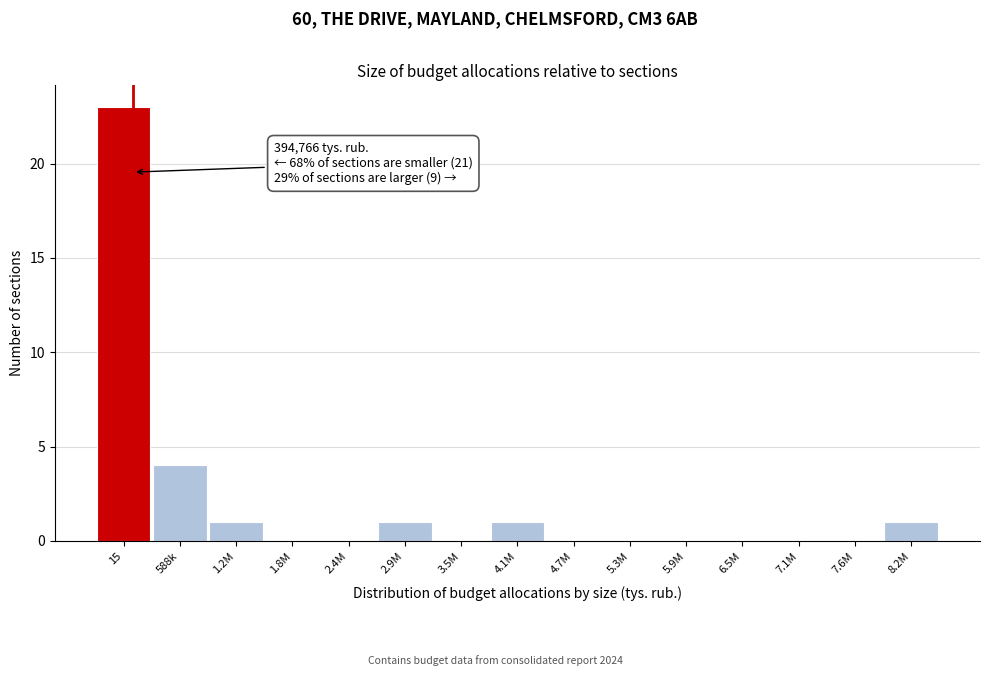

Reading left to right, transcribe all the data shown in this chart.

15=23	588k=4	1.2M=1	1.8M=0	2.4M=0	2.9M=1	3.5M=0	4.1M=1	4.7M=0	5.3M=0	5.9M=0	6.5M=0	7.1M=0	7.6M=0	8.2M=1